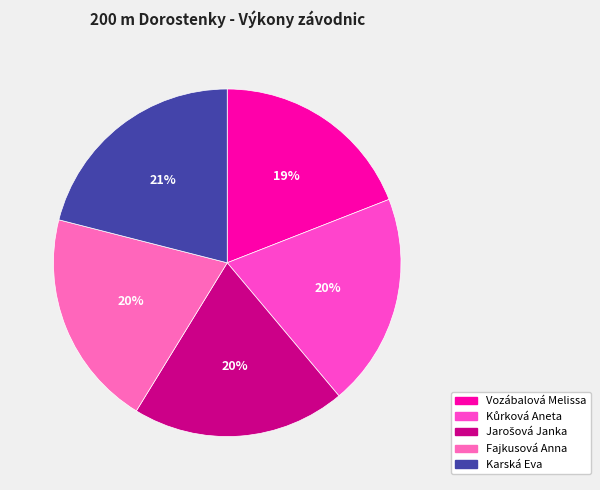

Is it true that Kůrková Aneta is 20% of the pie?

True